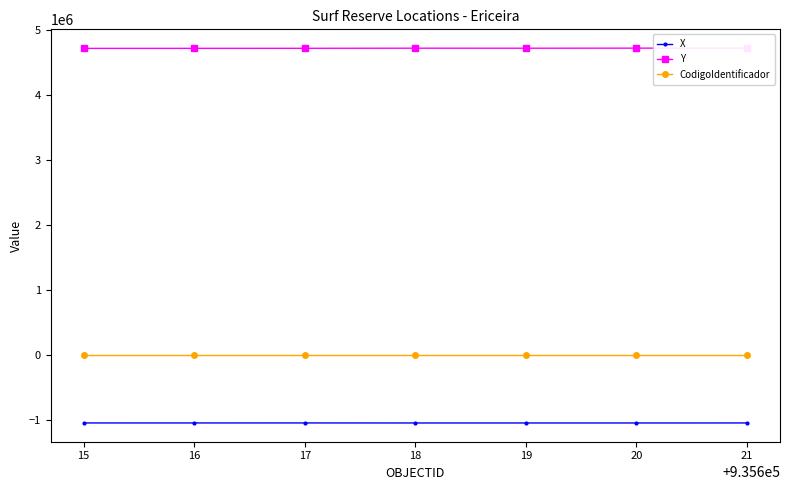

Is the value of X at 20 greater than the value of CodigoIdentificador at 16?

No